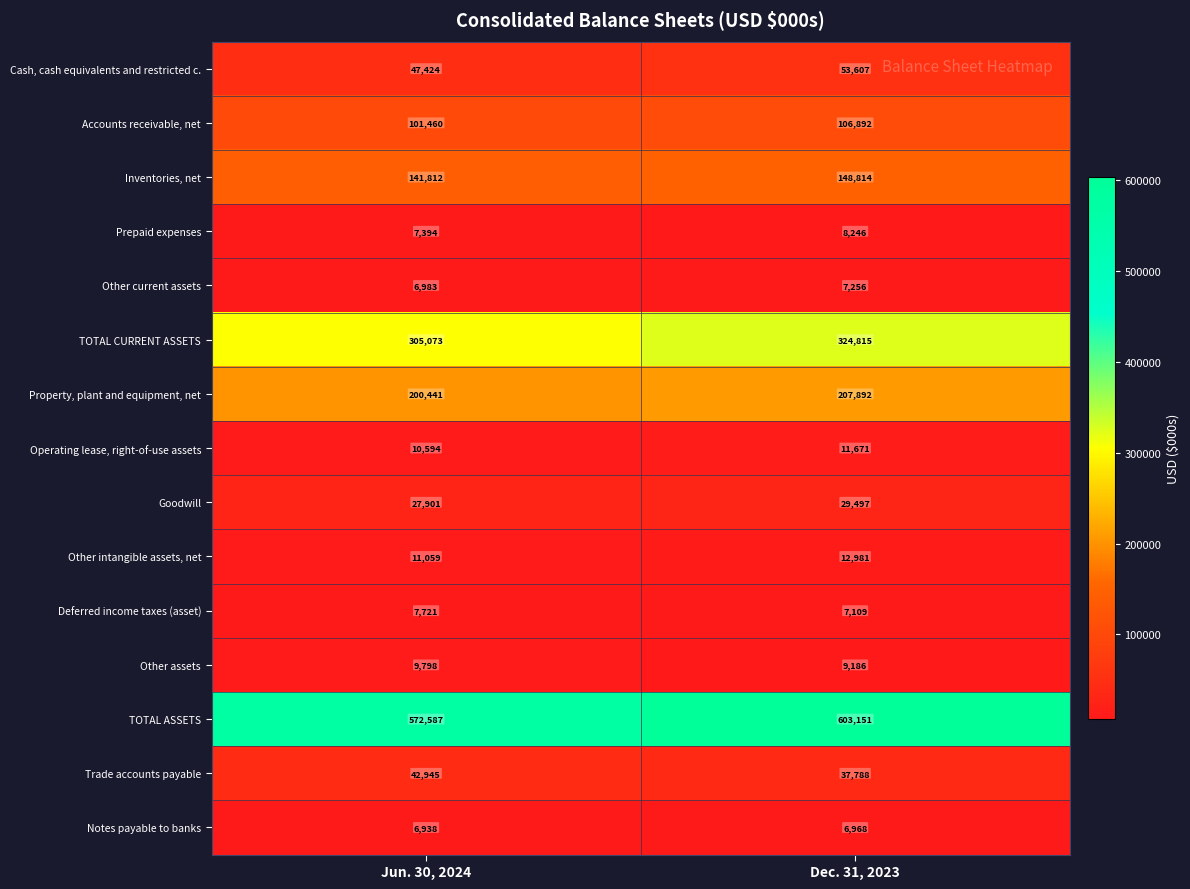

What is the approximate value of Notes payable to banks at Jun. 30, 2024?

6938